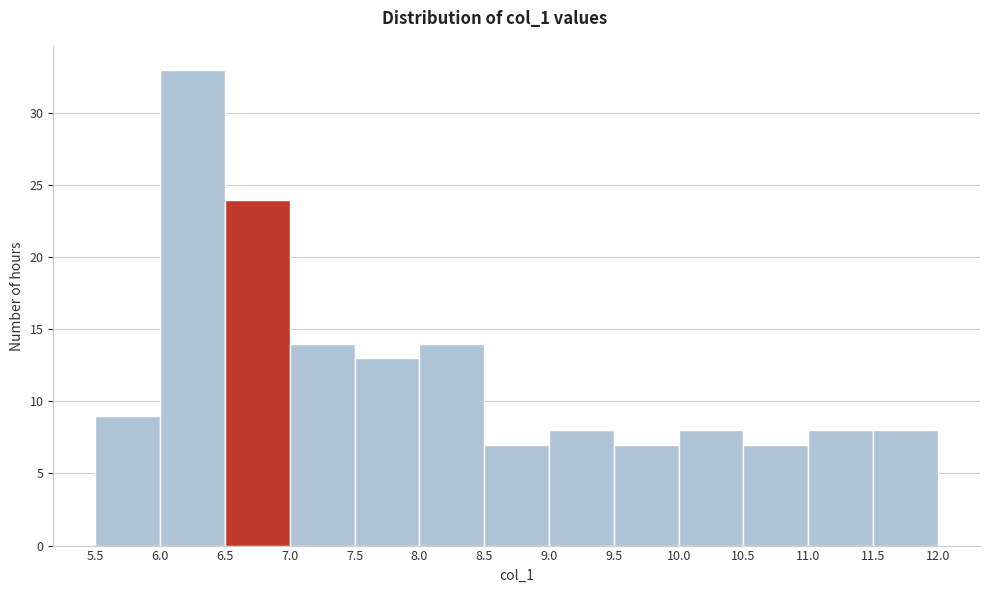

Reading left to right, transcribe this chart: for each bar, give the range it covers on the x-axis and its height. The values are not printed on the chart, so give them approximately, as read against the axis.

5.5 to 6.0: 9
6.0 to 6.5: 33
6.5 to 7.0: 24
7.0 to 7.5: 14
7.5 to 8.0: 13
8.0 to 8.5: 14
8.5 to 9.0: 7
9.0 to 9.5: 8
9.5 to 10.0: 7
10.0 to 10.5: 8
10.5 to 11.0: 7
11.0 to 11.5: 8
11.5 to 12.0: 8